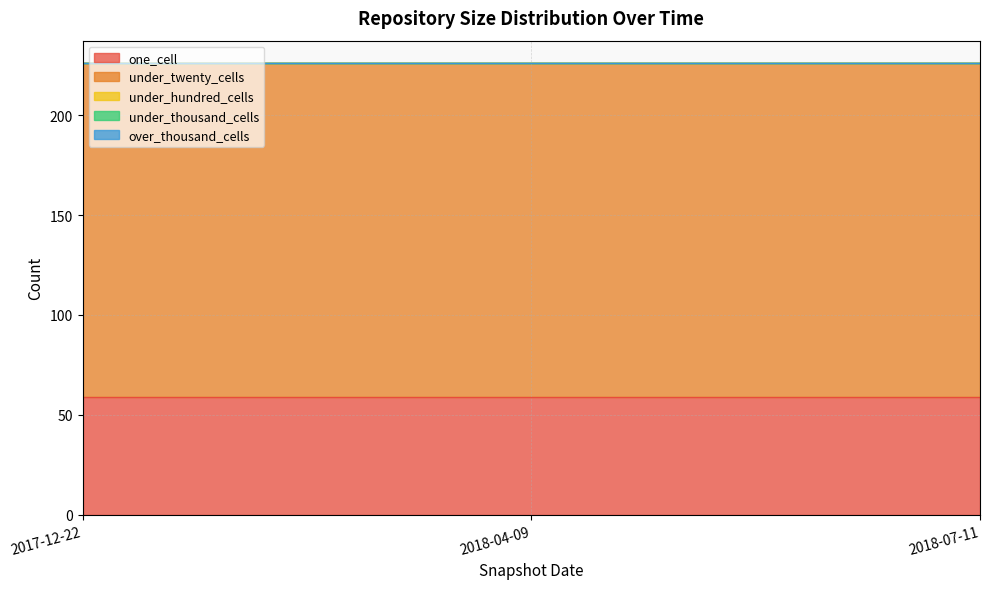

At how many categories does at least one series exceed 5?

3